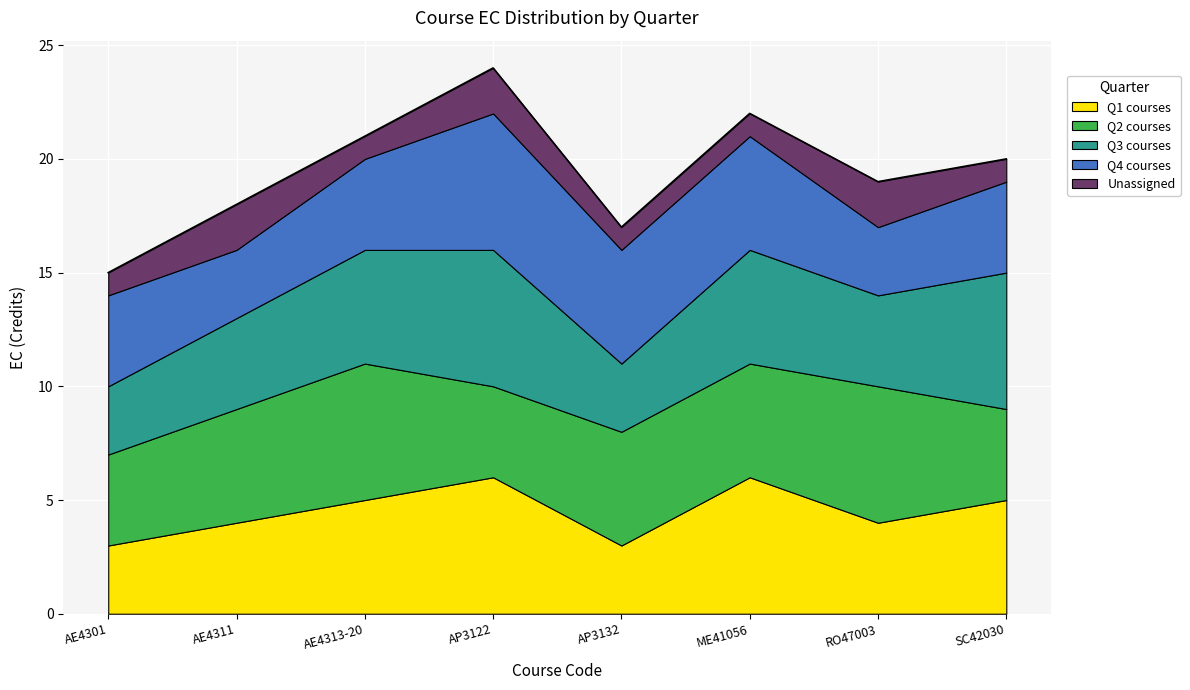

At which category does Q2 courses reach its first local valley?

AP3122